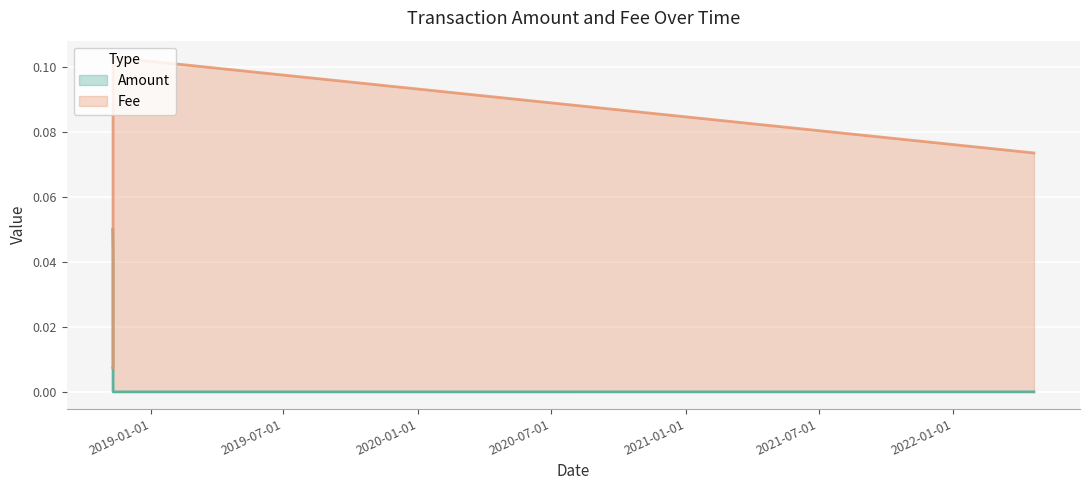

Rank the series by their average value, from lowest to highest.

Amount, Fee